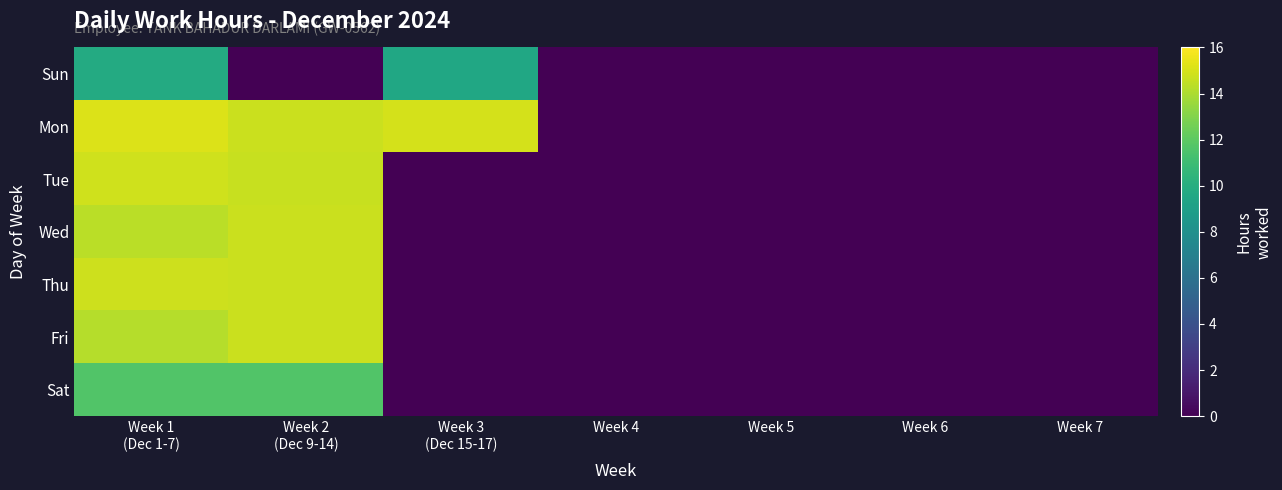

Reading left to right, transcribe all the data shown in this chart.

Sun: Week 1
(Dec 1-7)=9.8	Week 2
(Dec 9-14)=0.0	Week 3
(Dec 15-17)=9.6	Week 4=0.0	Week 5=0.0	Week 6=0.0	Week 7=0.0
Mon: Week 1
(Dec 1-7)=15.2	Week 2
(Dec 9-14)=14.7	Week 3
(Dec 15-17)=14.9	Week 4=0.0	Week 5=0.0	Week 6=0.0	Week 7=0.0
Tue: Week 1
(Dec 1-7)=14.8	Week 2
(Dec 9-14)=14.7	Week 3
(Dec 15-17)=0.0	Week 4=0.0	Week 5=0.0	Week 6=0.0	Week 7=0.0
Wed: Week 1
(Dec 1-7)=14.4	Week 2
(Dec 9-14)=14.7	Week 3
(Dec 15-17)=0.0	Week 4=0.0	Week 5=0.0	Week 6=0.0	Week 7=0.0
Thu: Week 1
(Dec 1-7)=14.8	Week 2
(Dec 9-14)=14.7	Week 3
(Dec 15-17)=0.0	Week 4=0.0	Week 5=0.0	Week 6=0.0	Week 7=0.0
Fri: Week 1
(Dec 1-7)=14.2	Week 2
(Dec 9-14)=14.7	Week 3
(Dec 15-17)=0.0	Week 4=0.0	Week 5=0.0	Week 6=0.0	Week 7=0.0
Sat: Week 1
(Dec 1-7)=11.6	Week 2
(Dec 9-14)=11.7	Week 3
(Dec 15-17)=0.0	Week 4=0.0	Week 5=0.0	Week 6=0.0	Week 7=0.0